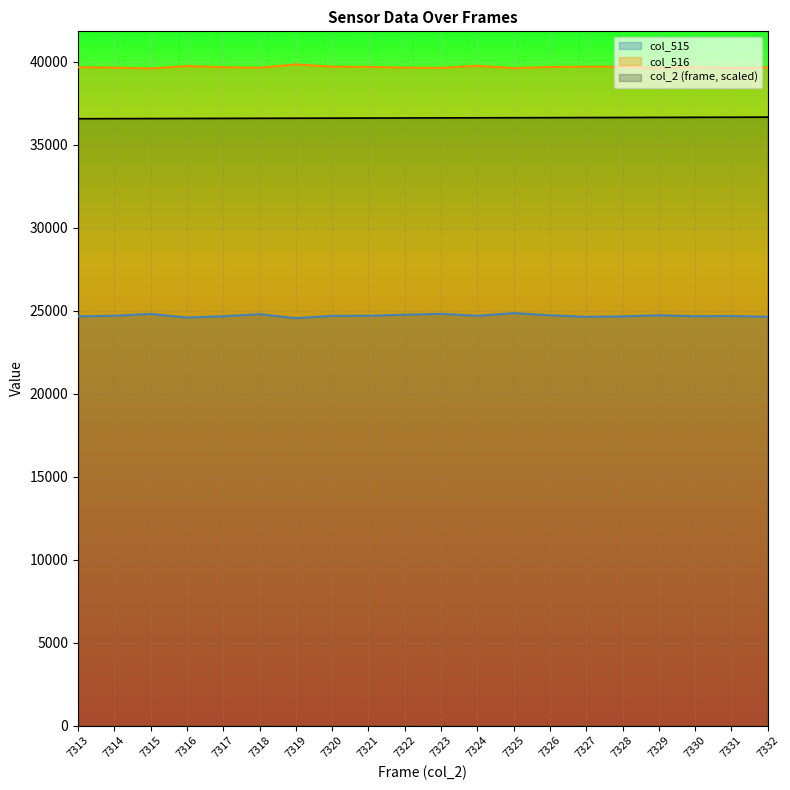

List the labels in order of col_516 value, smallest first.

7315, 7325, 7331, 7323, 7329, 7318, 7322, 7314, 7332, 7313, 7317, 7330, 7326, 7321, 7328, 7320, 7327, 7316, 7324, 7319